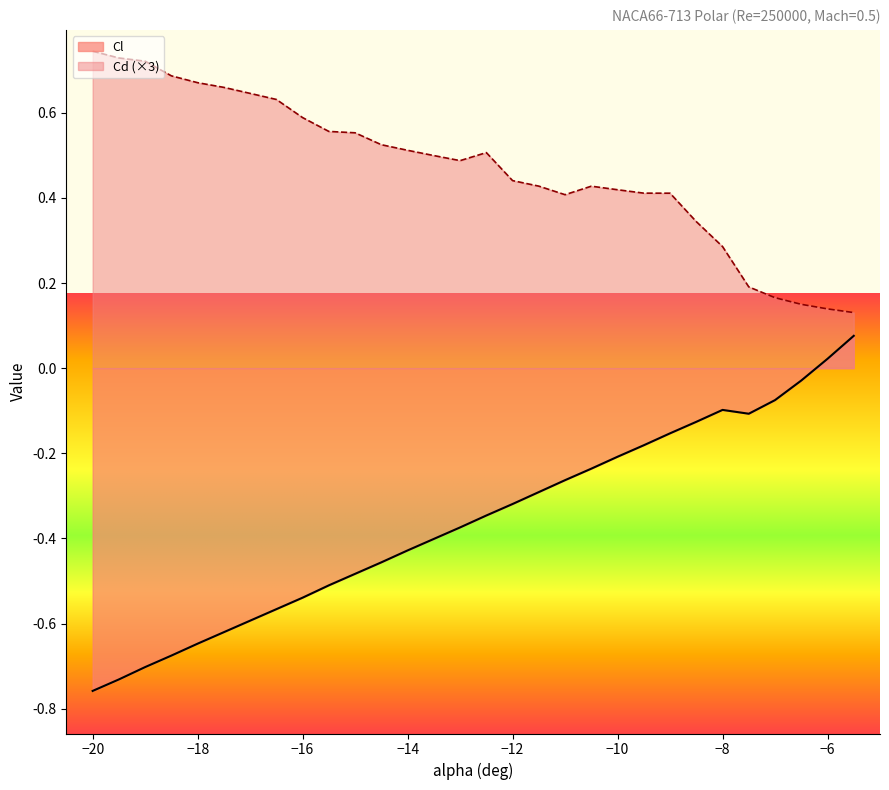

What is the difference between the maximum and second lowest values in the Cd series?

0.6